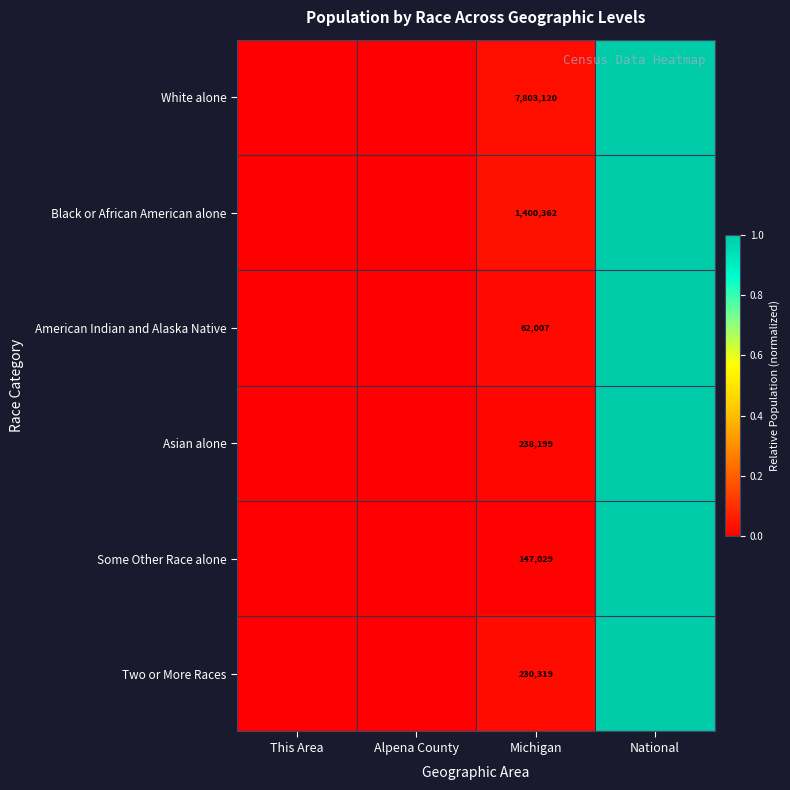

Which series has the largest range (max minus min)?

Black or African American alone